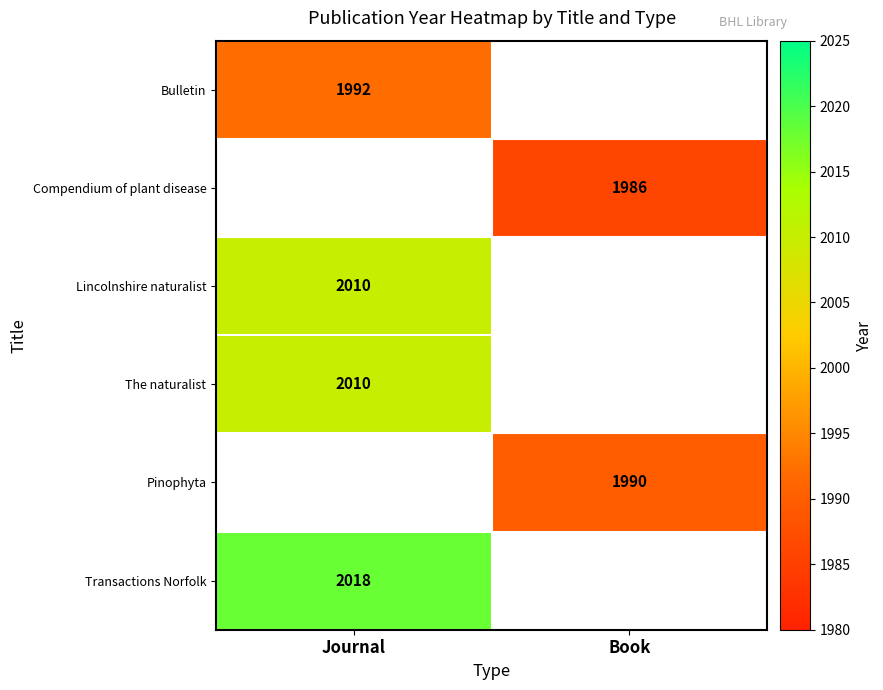

Is it true that The naturalist equals 3593.7 at Journal?

False